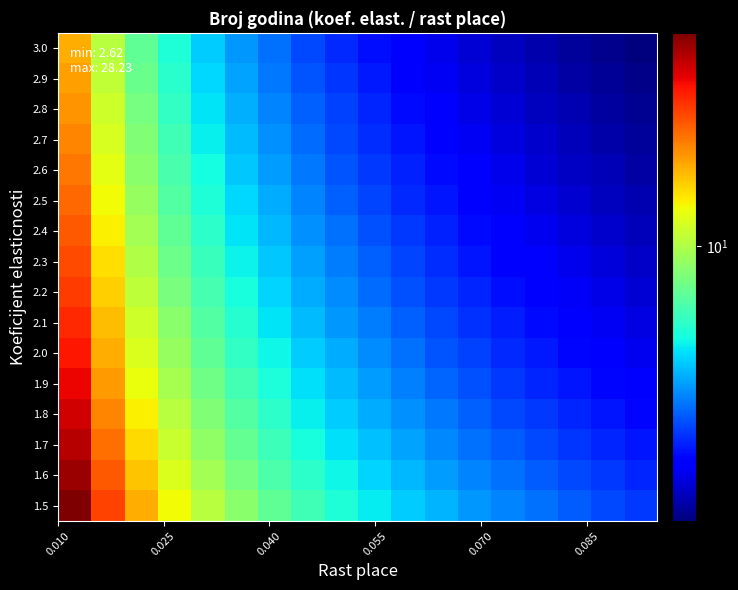

How many data points does each series have?

18